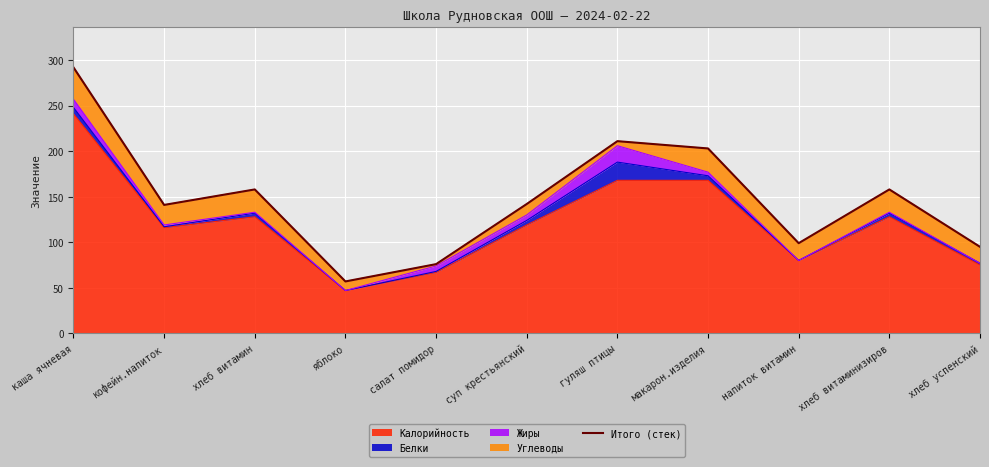

What is the maximum value shown in the chart?

292